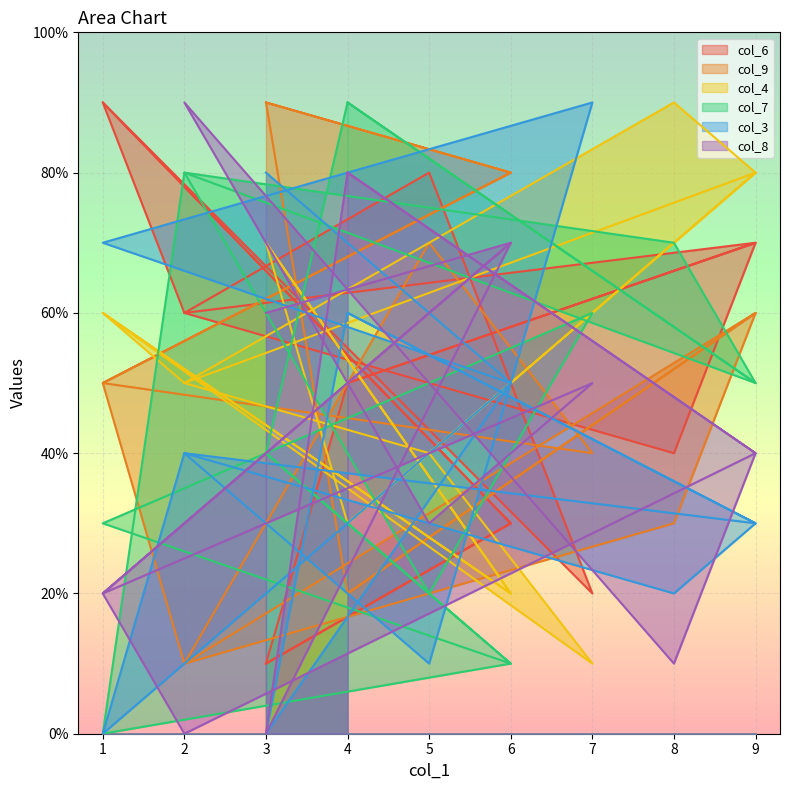

Where is col_4 nearest to the value 4?

5